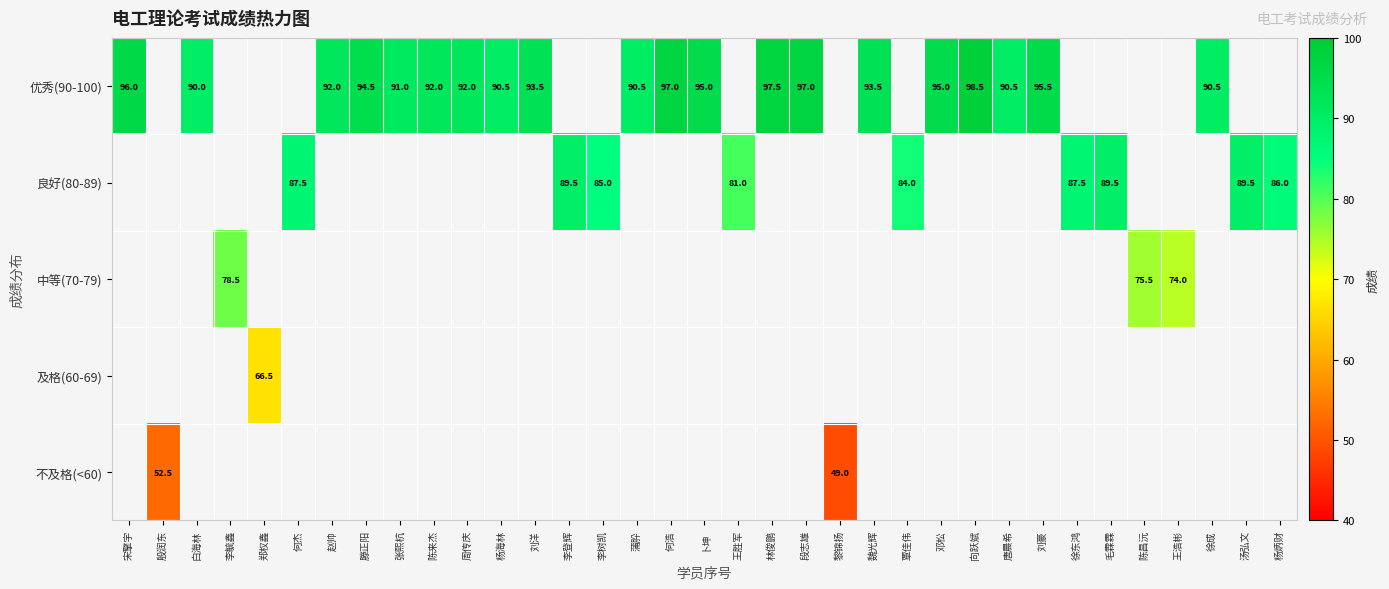

Count the number of categories in the chart.

35